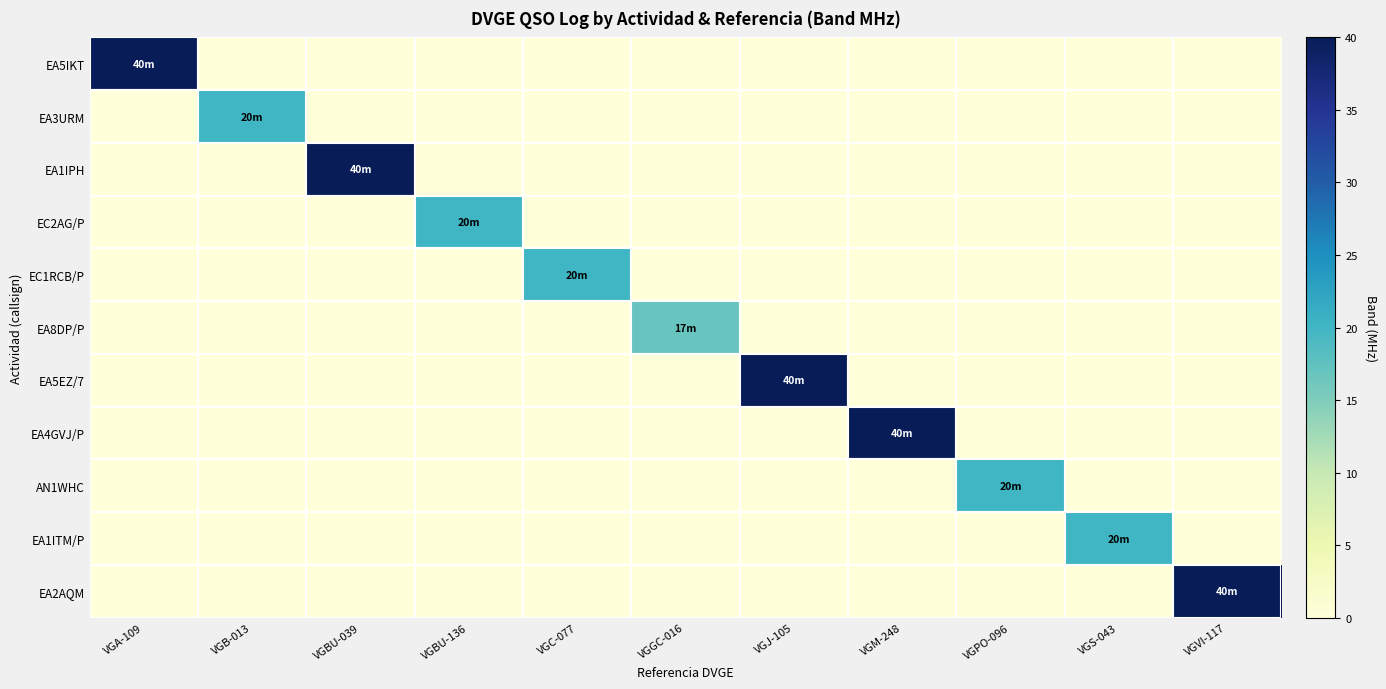

What is the total value across all series at VGGC-016?

17